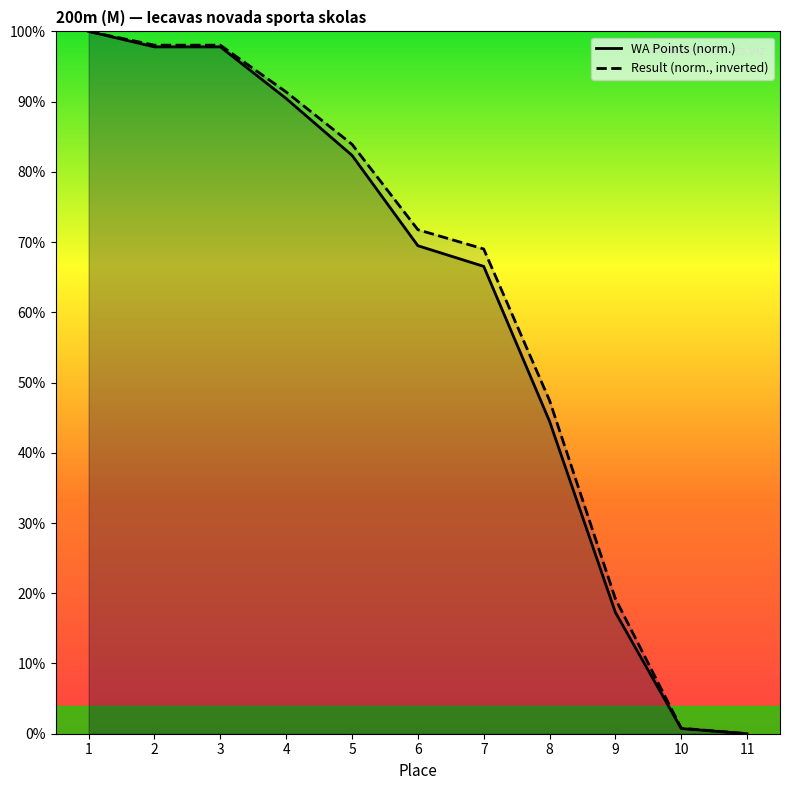

Which series changed the most between 3 and 5?

WA Points (norm.)